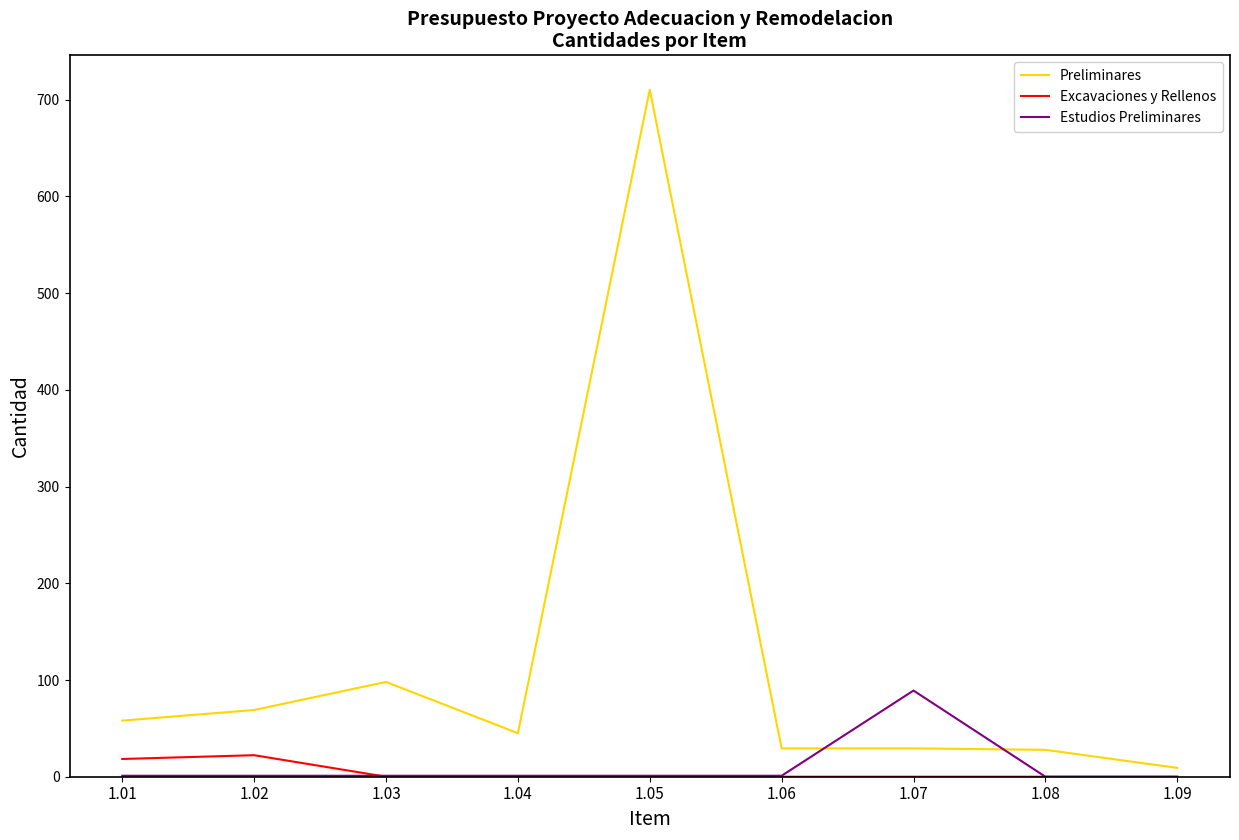

Between 1.05 and 1.06, which series saw the biggest shift?

Preliminares